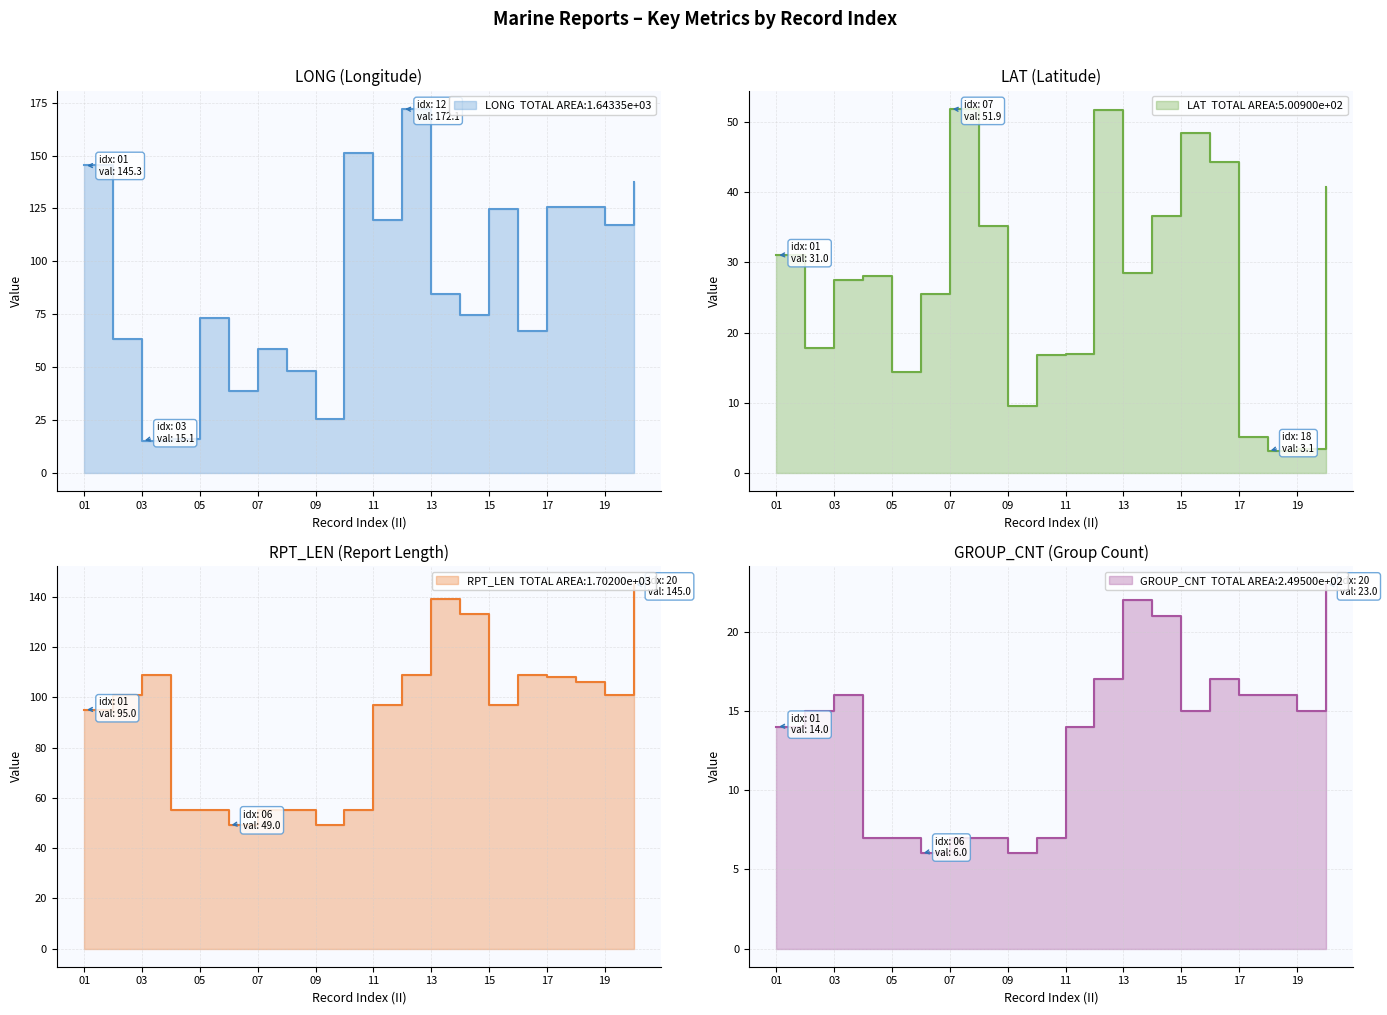

True or false: RPT_LEN and GROUP_CNT cross at least once.

False